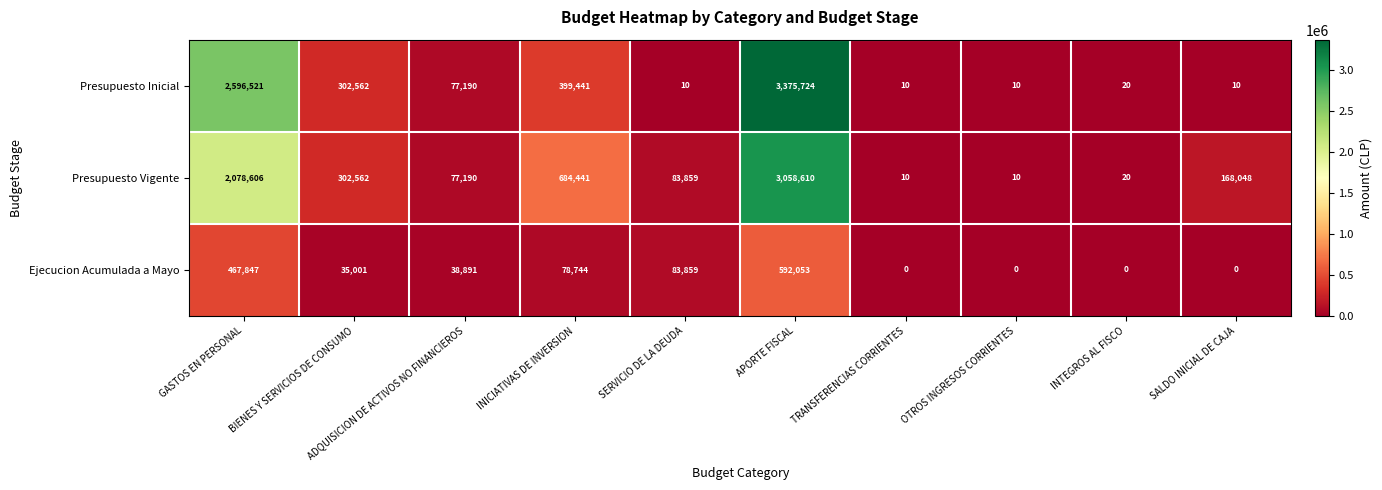

Is it true that Presupuesto Inicial equals 15 at TRANSFERENCIAS CORRIENTES?

False